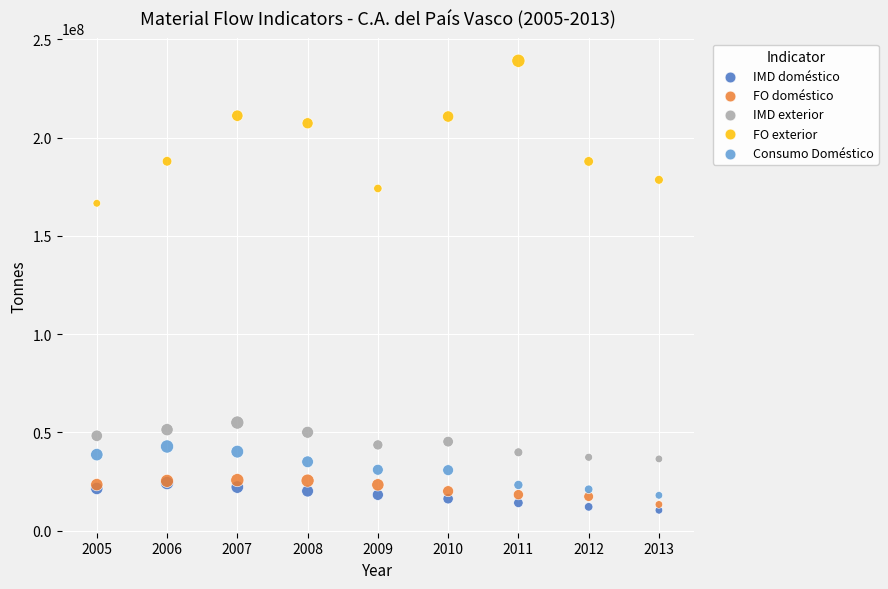

Across all series, what Y value is closest to 124732215?

166546051.6